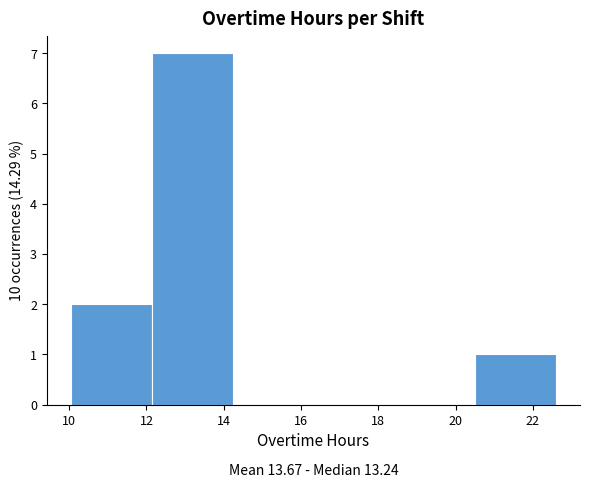

Which range on the x-axis has the tallest bar?

12.2 to 14.2